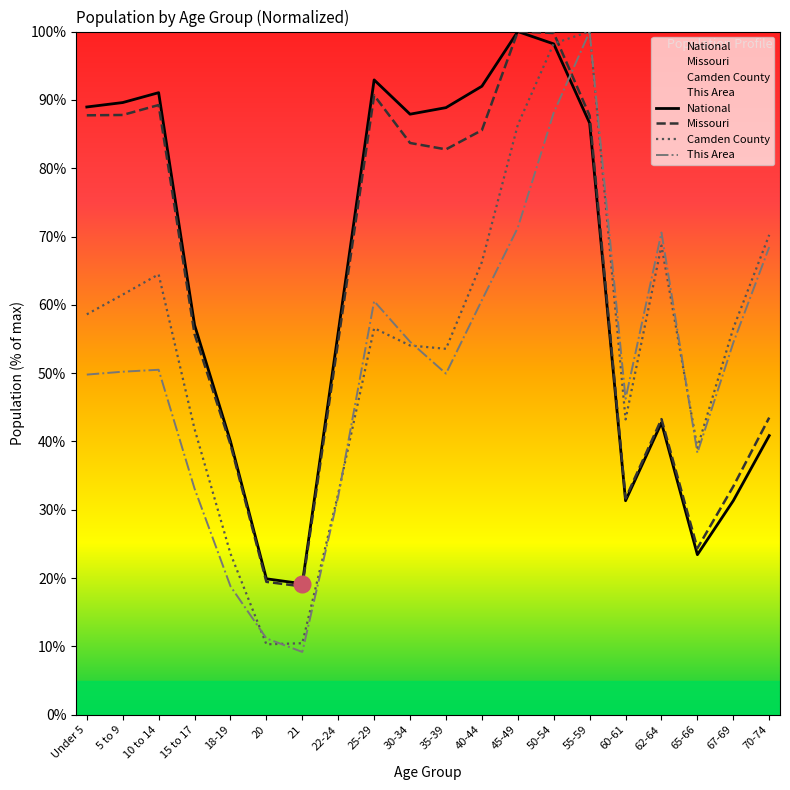

Reading right to left, extract all data points from this chart.

This Area: 68.5	54.5	38.3	70.6	46.3	100.0	88.1	71.3	60.7	49.9	54.6	60.5	32.0	9.2	11.2	18.8	33.1	50.5	50.2	49.8
Camden County: 70.2	56.6	39.1	68.7	43.2	100.0	98.2	86.3	66.3	53.6	54.0	56.6	32.4	10.5	10.3	23.6	41.8	64.5	61.5	58.6
Missouri: 43.5	33.4	24.4	43.3	31.7	87.7	99.8	100.0	85.6	82.8	83.7	90.7	54.7	18.8	19.5	39.6	55.7	89.2	87.8	87.7
National: 40.9	31.3	23.4	42.7	31.3	86.6	98.2	100.0	92.0	88.9	87.9	92.9	56.0	19.2	19.9	40.0	57.0	91.1	89.6	89.0